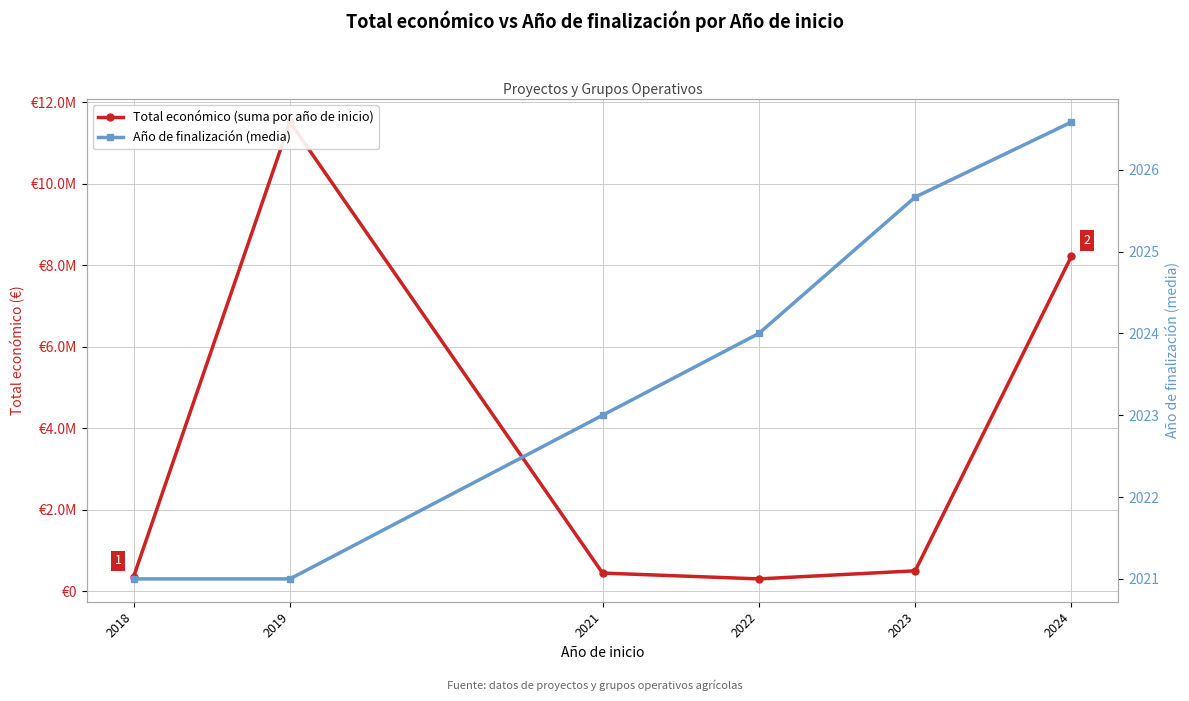

Which series changed the most between 2022 and 2023?

Total económico (suma por año de inicio)